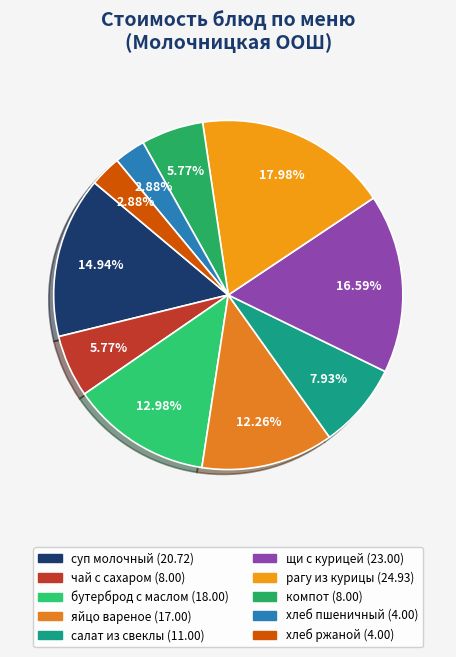

How many segments does this pie chart have?

10